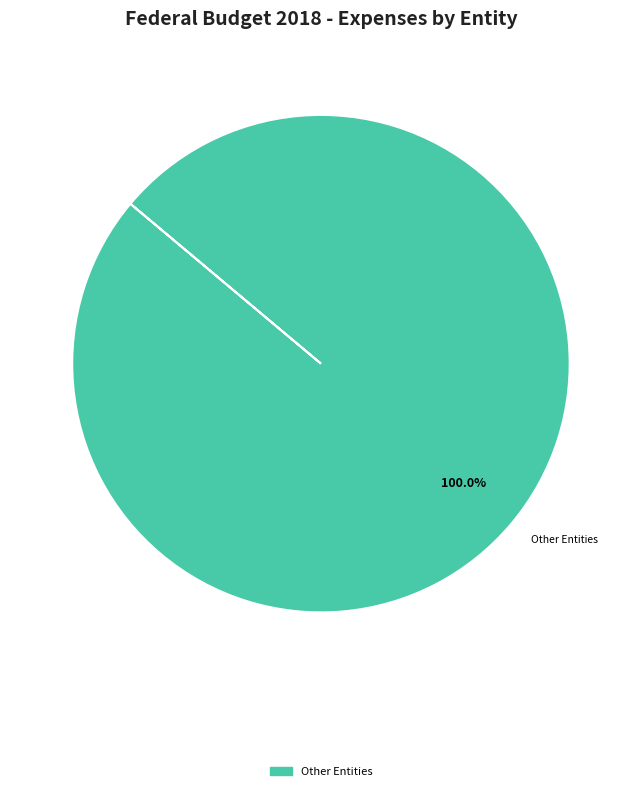

Does Other Entities account for over 50% of the chart?

Yes